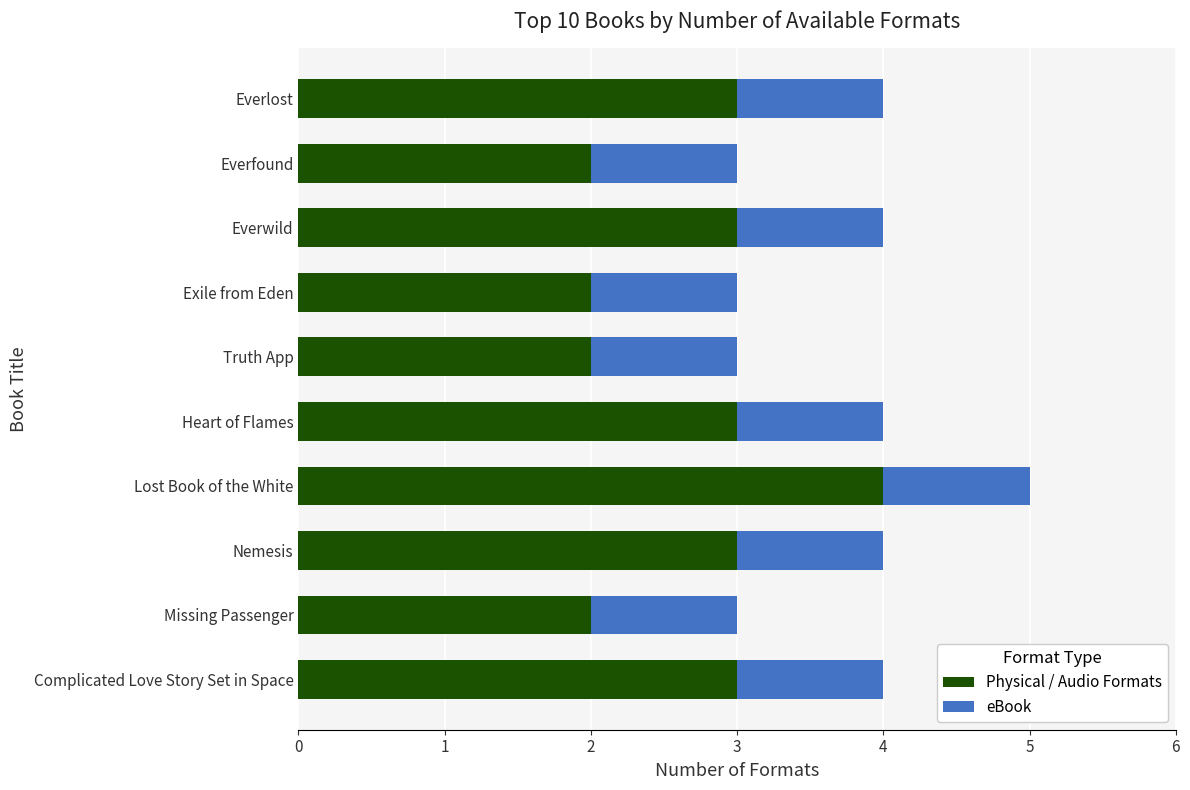

What is the maximum value for Physical / Audio Formats?

4